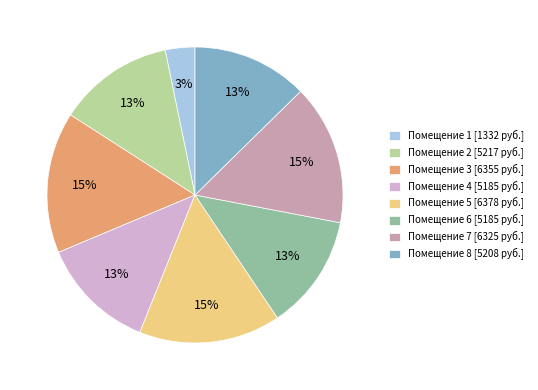

Is there any slice that represents more than half of the pie?

No